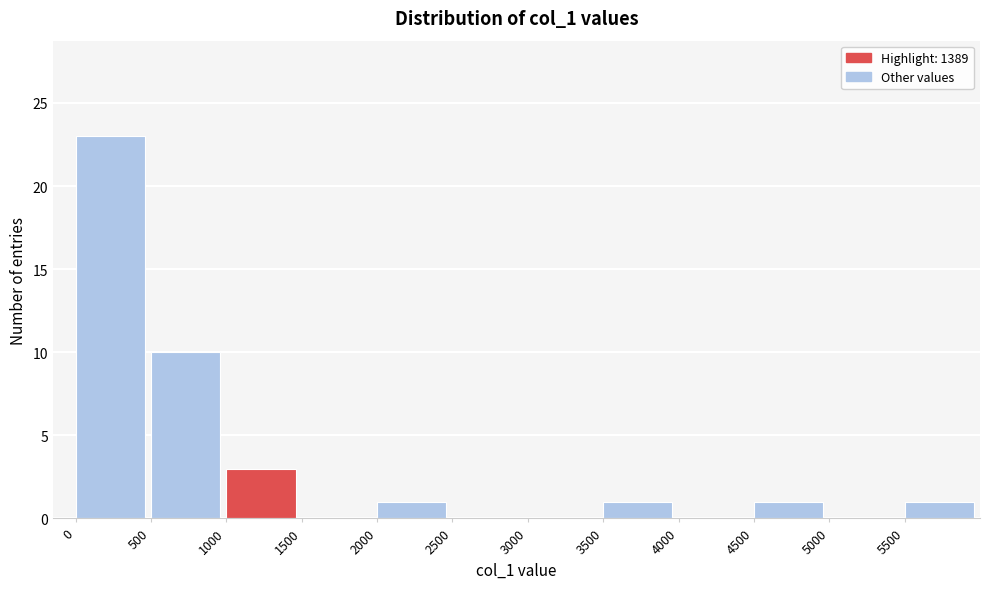

Over which range of the x-axis is the bar tallest?

0 to 500